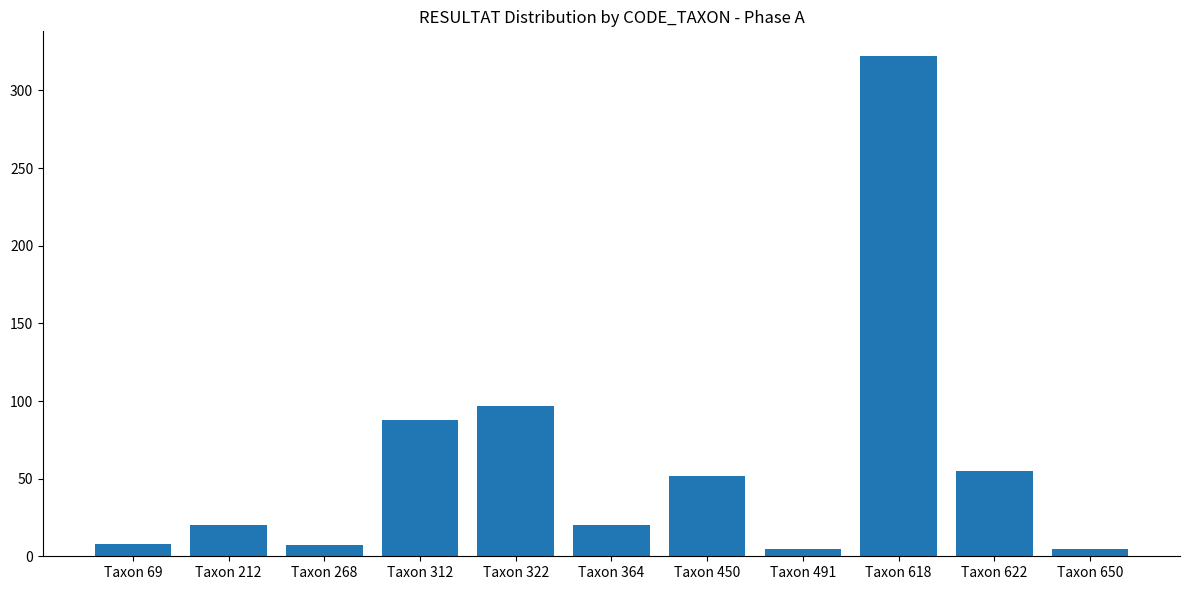

Which has a higher value, Taxon 618 or Taxon 69?

Taxon 618